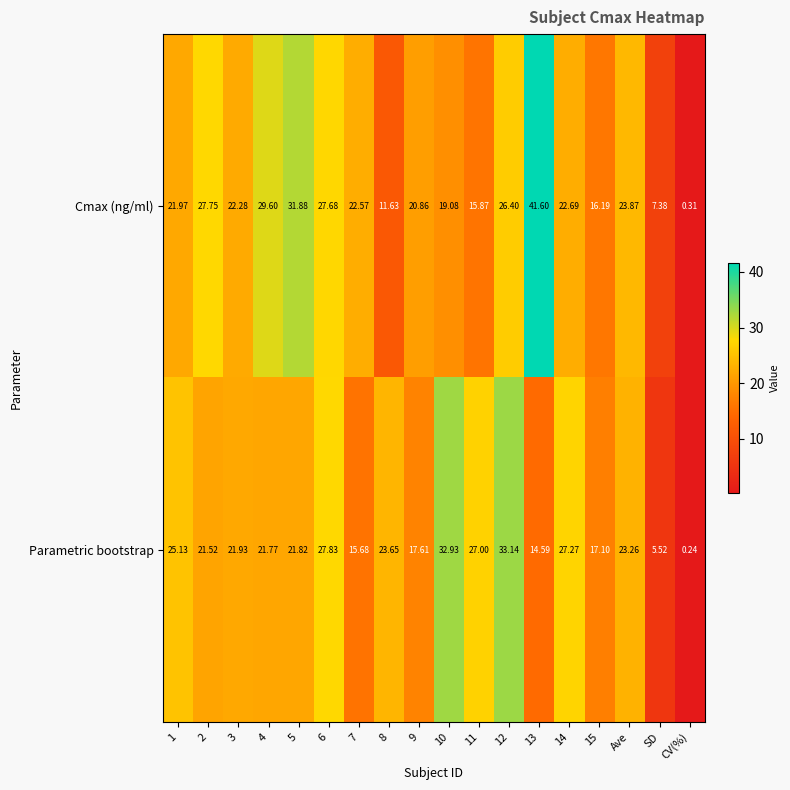

Which series has the largest range (max minus min)?

Cmax (ng/ml)